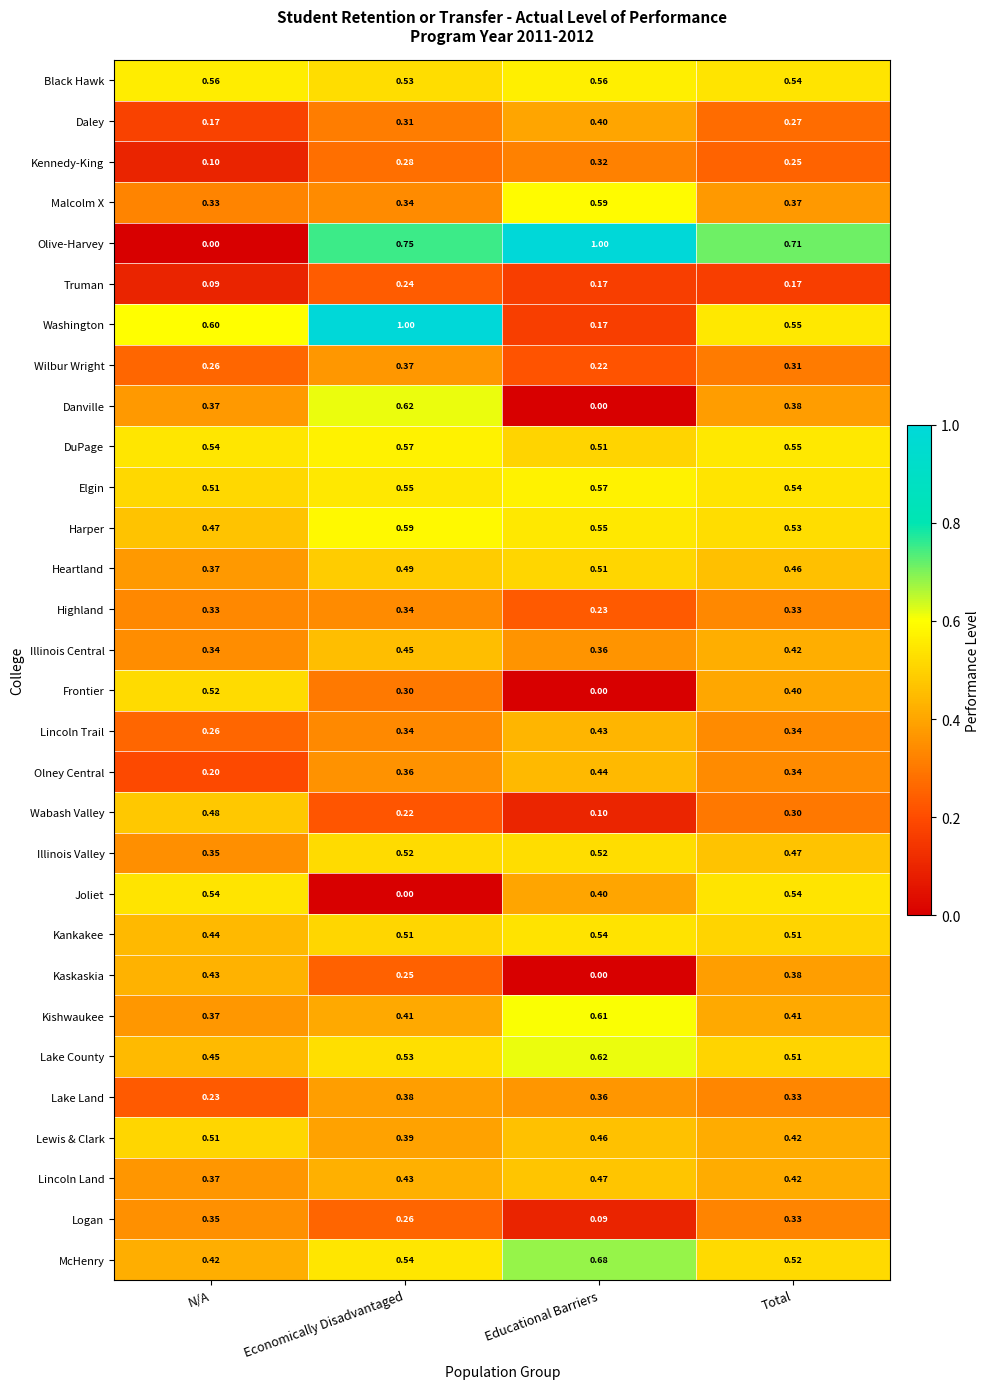

Which series has the largest total across all categories?

Olive-Harvey